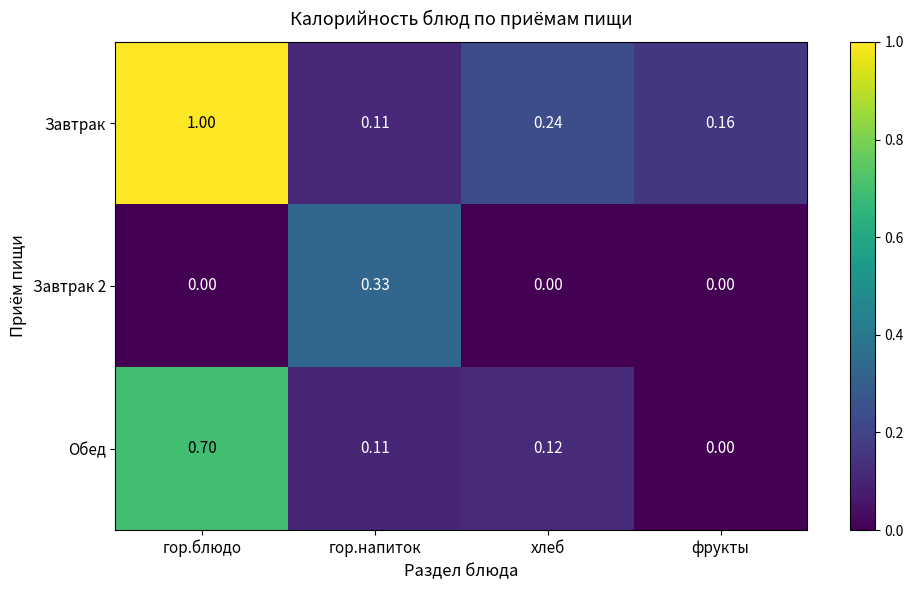

Which series has the largest total across all categories?

Завтрак